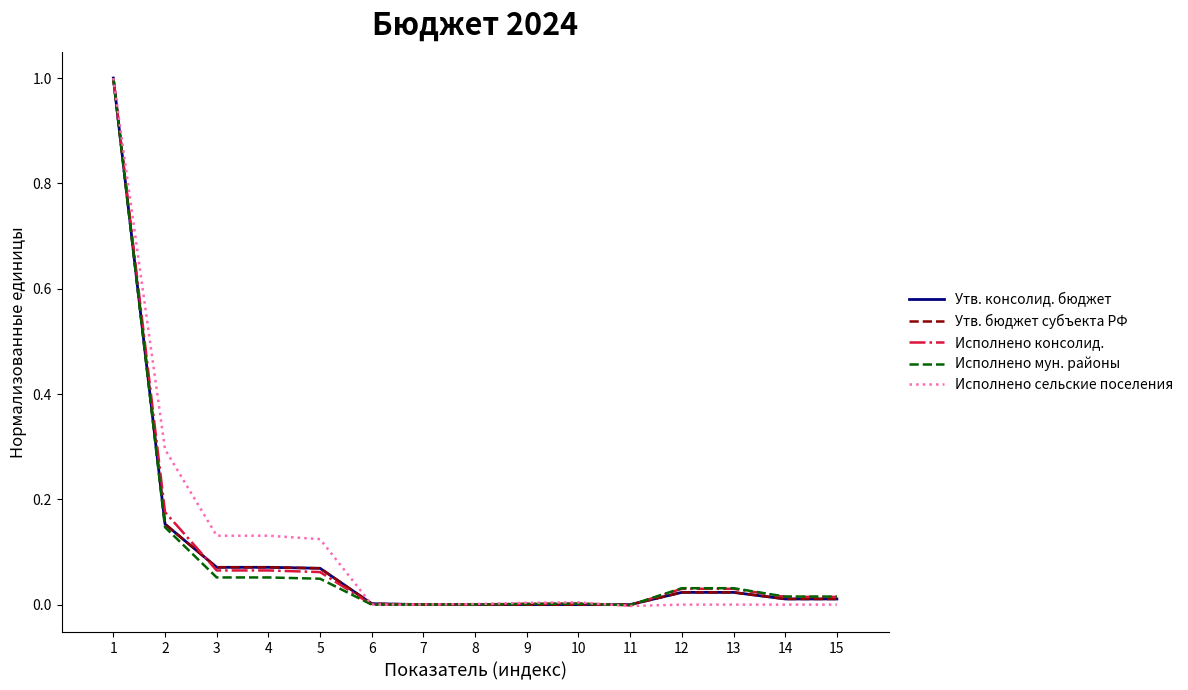

Does the chart have visible grid lines?

No